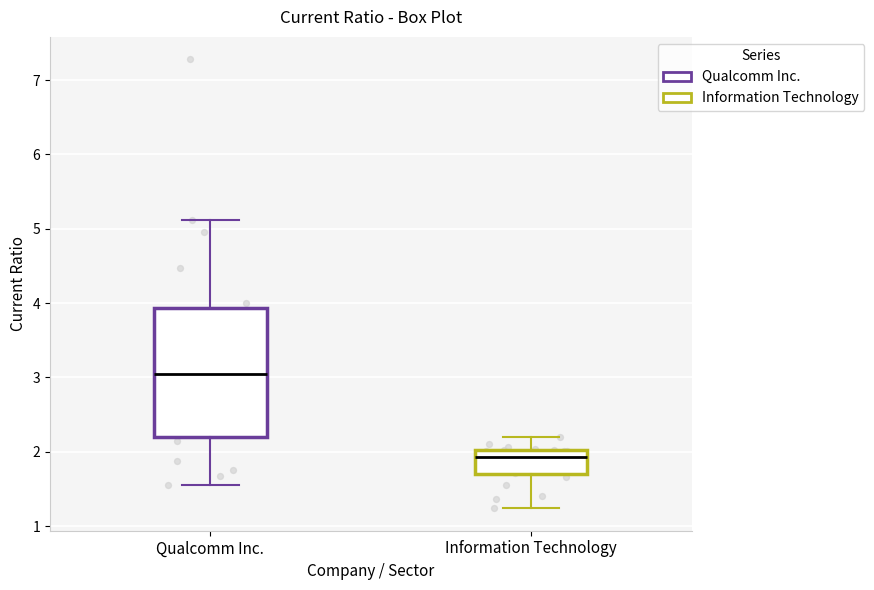

Reading left to right, transcribe this box plot: for each box, give where its median line is, the range the box spans, and where its two whiskers end, as read against the y-axis. The values are not printed on the chart, so give them approximately, as read against the axis.

Qualcomm Inc.: median 3.0, box 2.2 to 3.9, whiskers 1.6 to 5.1
Information Technology: median 1.9, box 1.7 to 2.0, whiskers 1.2 to 2.2